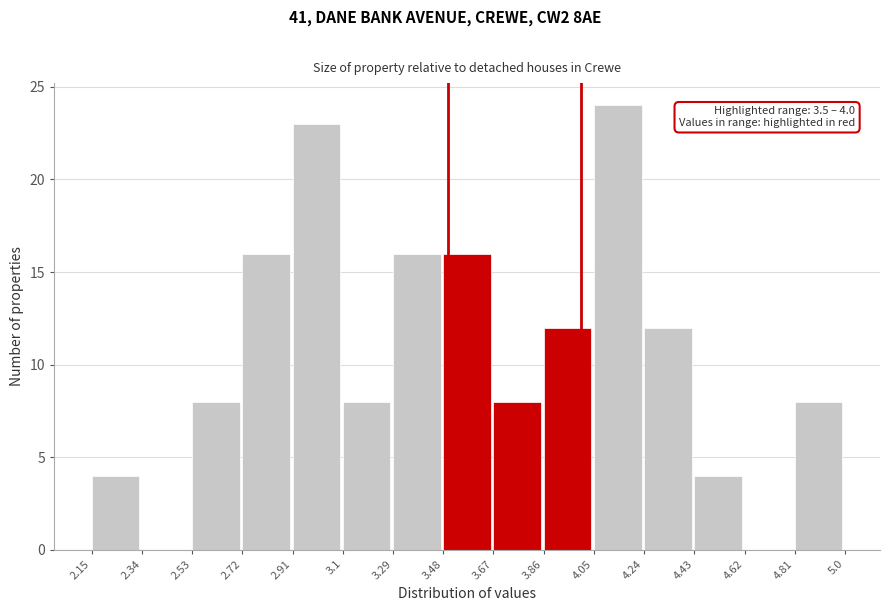

Which range on the x-axis has the tallest bar?

4.05 to 4.24